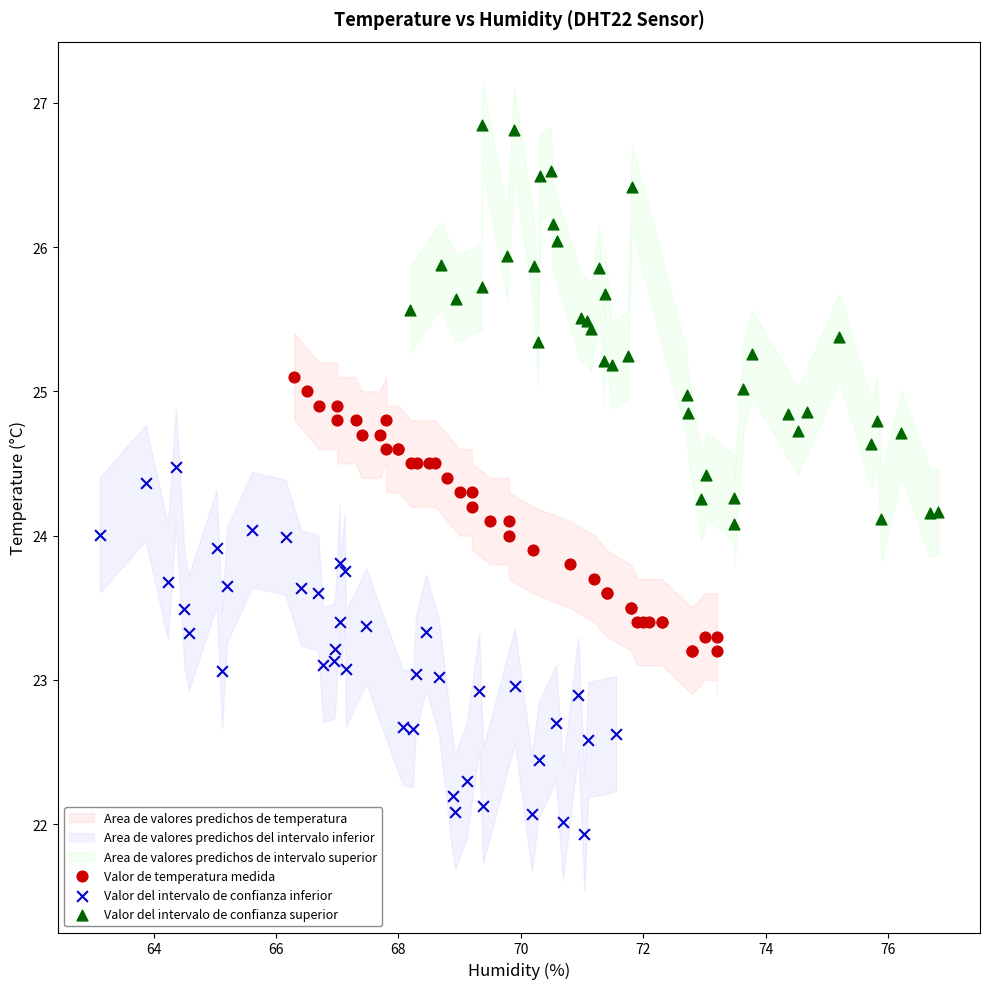

Which series has the widest spread of Y values?

Valor del intervalo de confianza superior